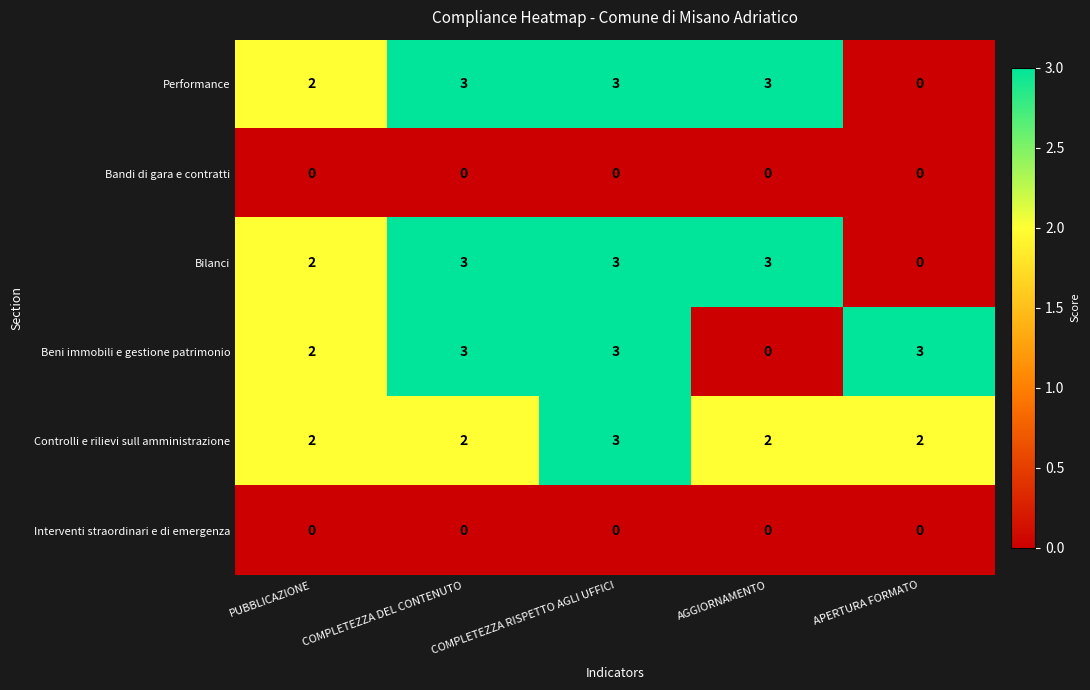

Which category has the highest value in the Controlli e rilievi sull amministrazione series?

COMPLETEZZA RISPETTO AGLI UFFICI